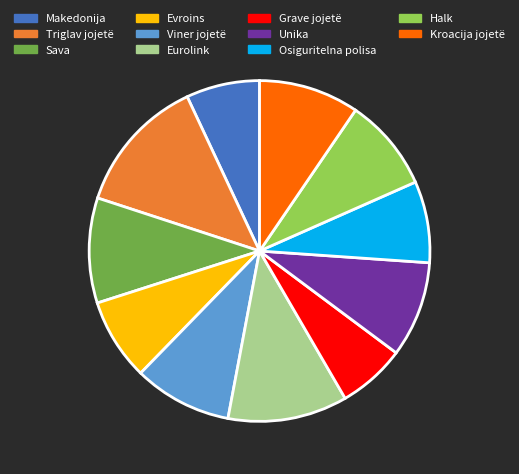

Which slice is the largest?

Triglav jojetë